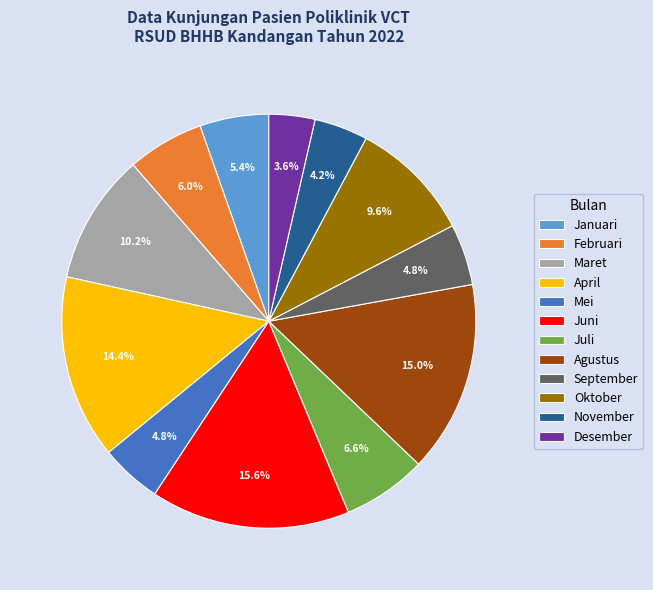

To the nearest percent, what is the difference between the largest and smallest slice percentages?

12%